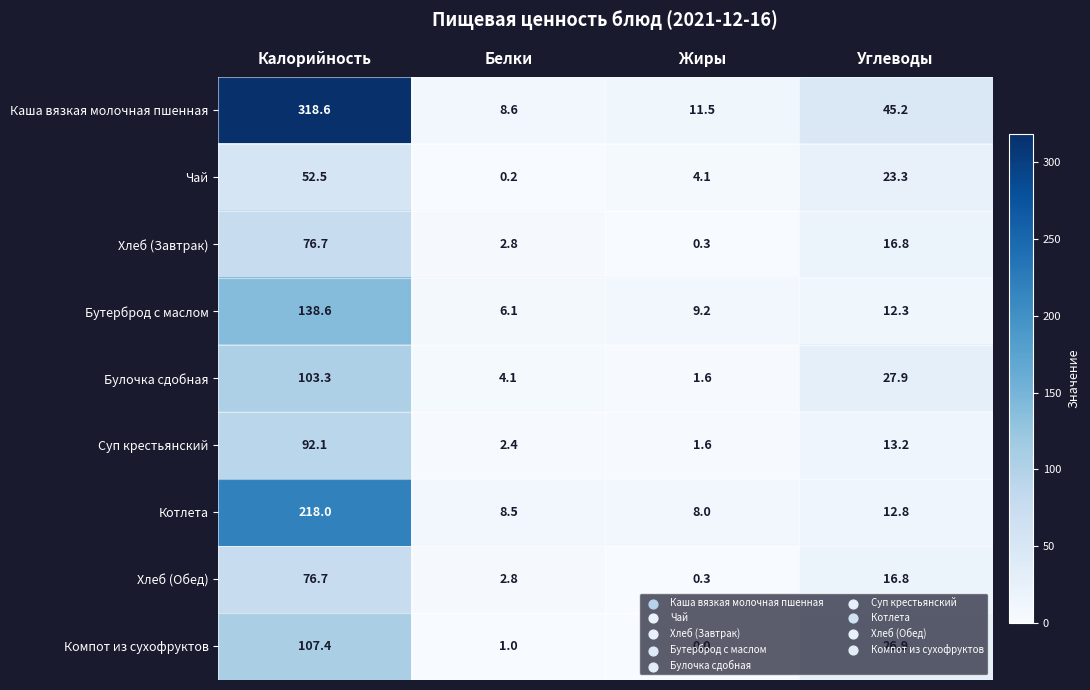

Which series has the widest spread of values?

Каша вязкая молочная пшенная